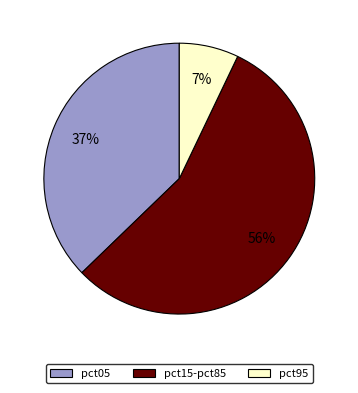

Is it true that pct05 is 37% of the pie?

True